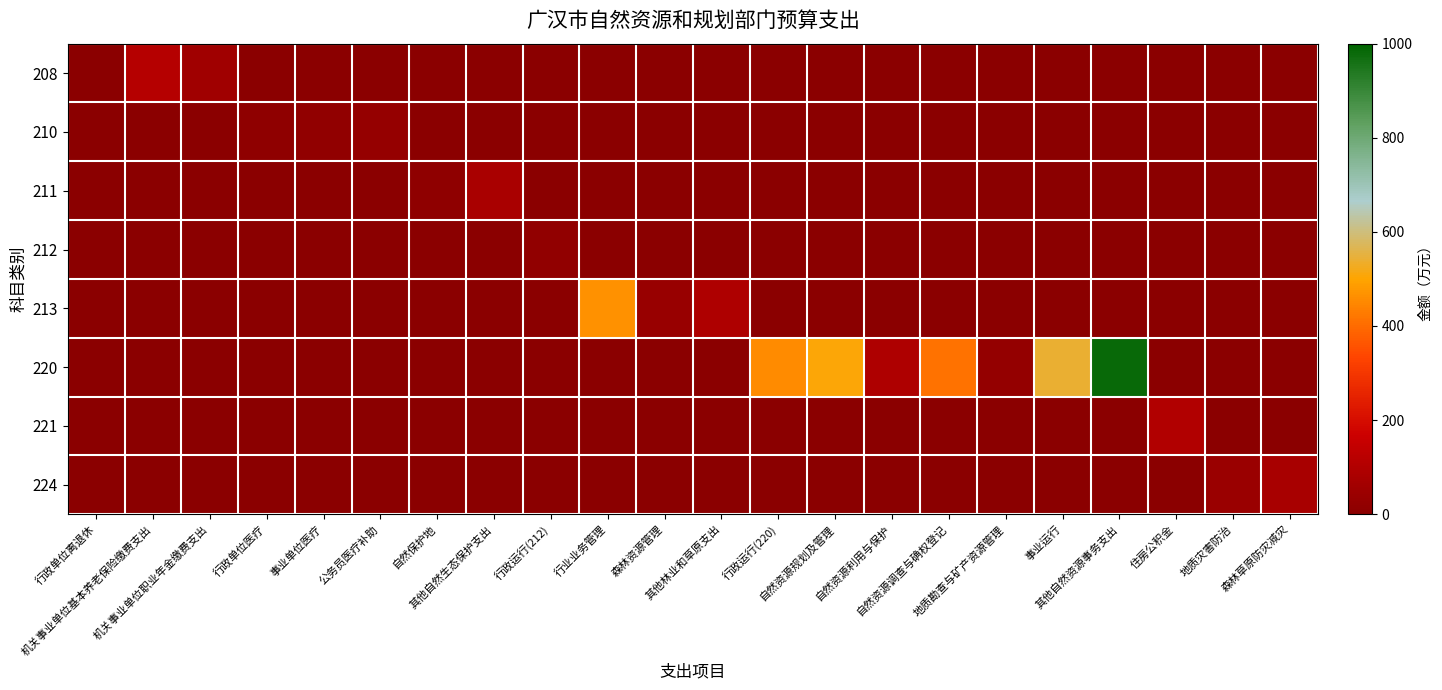

Between 自然资源利用与保护 and 地质灾害防治, which series saw the biggest shift?

220